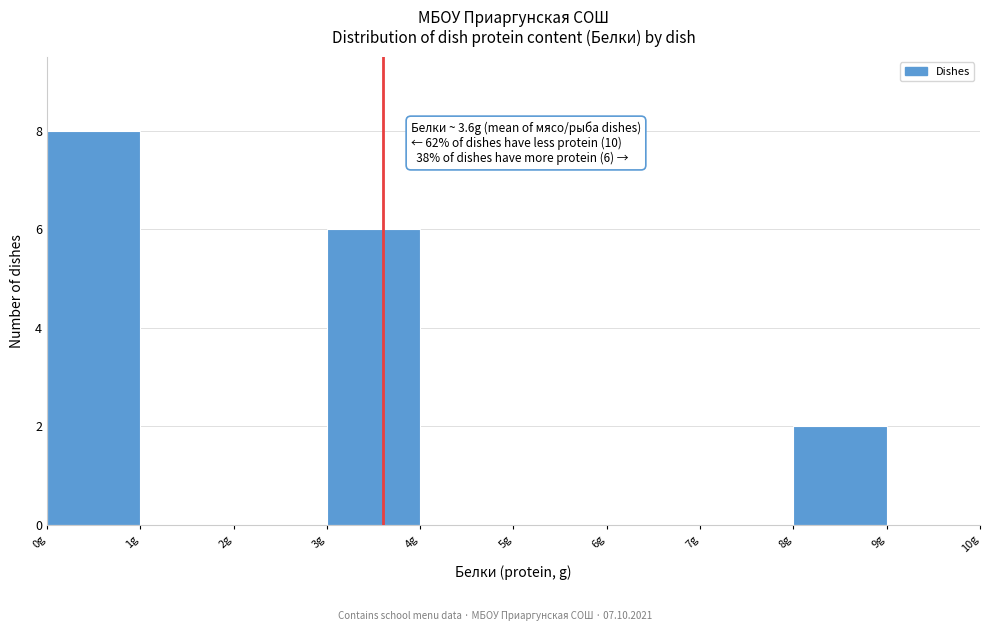

Over which range of the x-axis is the bar tallest?

0 to 1